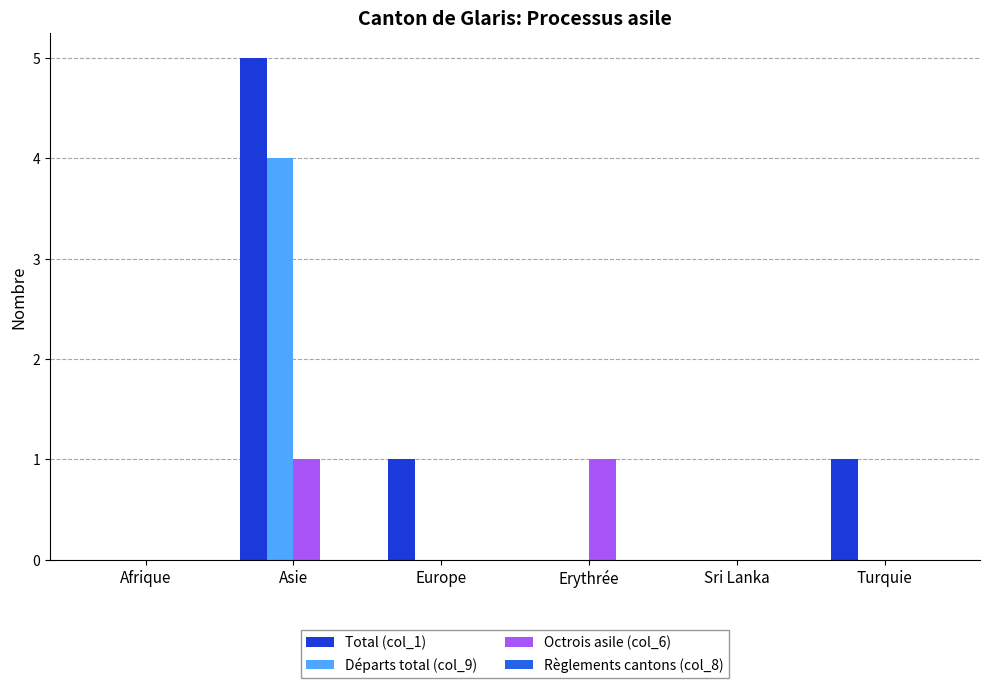

Reading right to left, transcribe all the data shown in this chart.

Total (col_1): Turquie=1	Sri Lanka=0	Erythrée=0	Europe=1	Asie=5	Afrique=0
Départs total (col_9): Turquie=0	Sri Lanka=0	Erythrée=0	Europe=0	Asie=4	Afrique=0
Octrois asile (col_6): Turquie=0	Sri Lanka=0	Erythrée=1	Europe=0	Asie=1	Afrique=0